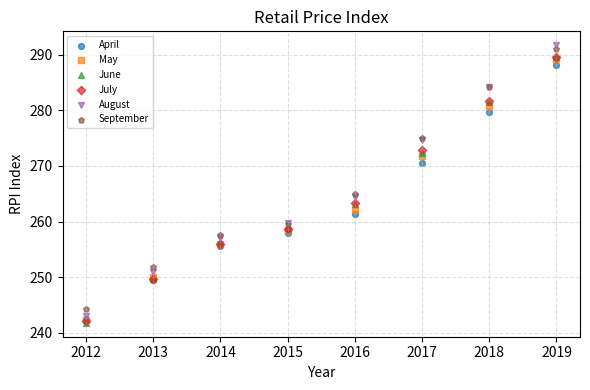

Which series reaches the maximum Y coordinate?

August